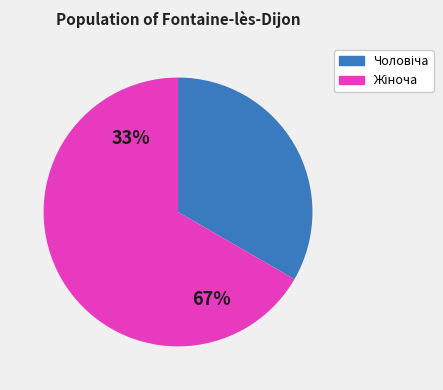

Between Чоловіча and Жіноча, which is larger?

Жіноча